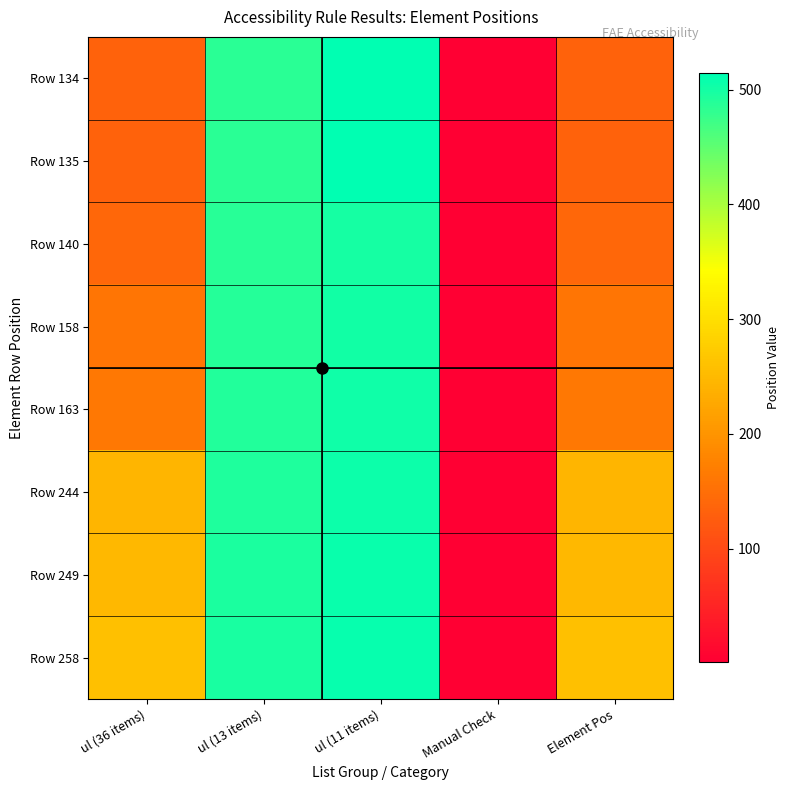

At ul (13 items), list the series in order from smallest to largest.

Row 134, Row 135, Row 140, Row 158, Row 163, Row 244, Row 249, Row 258